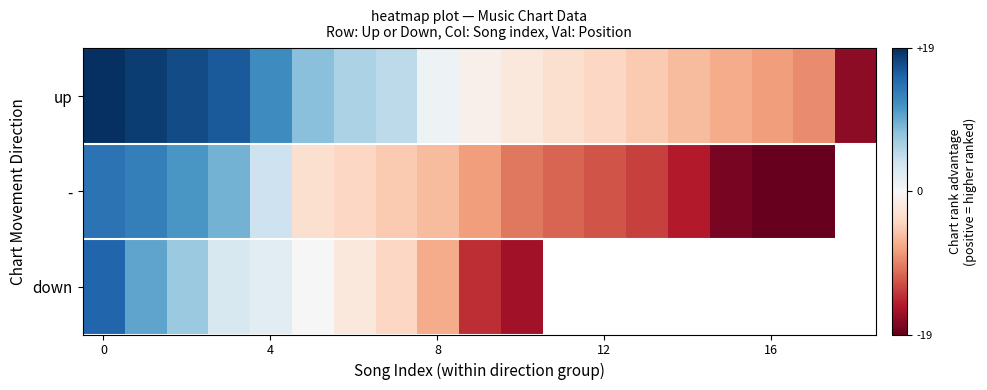

What is the spread (max minus min) of values at 0?

5.0